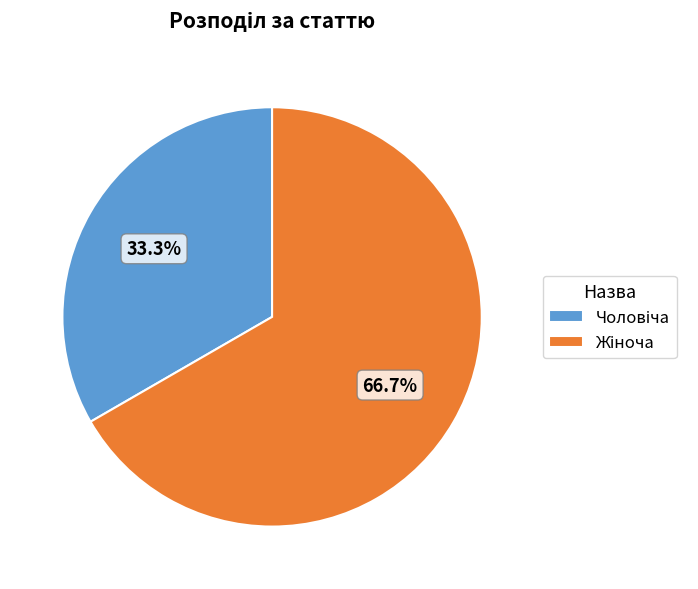

How many segments does this pie chart have?

2